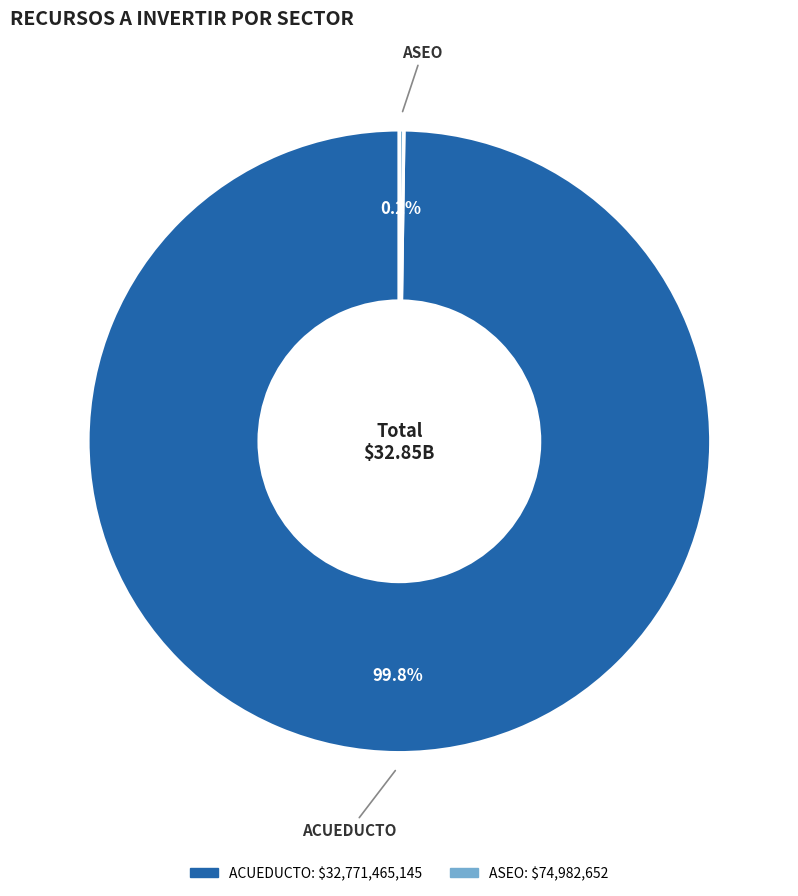

Is there any slice that represents more than half of the pie?

Yes